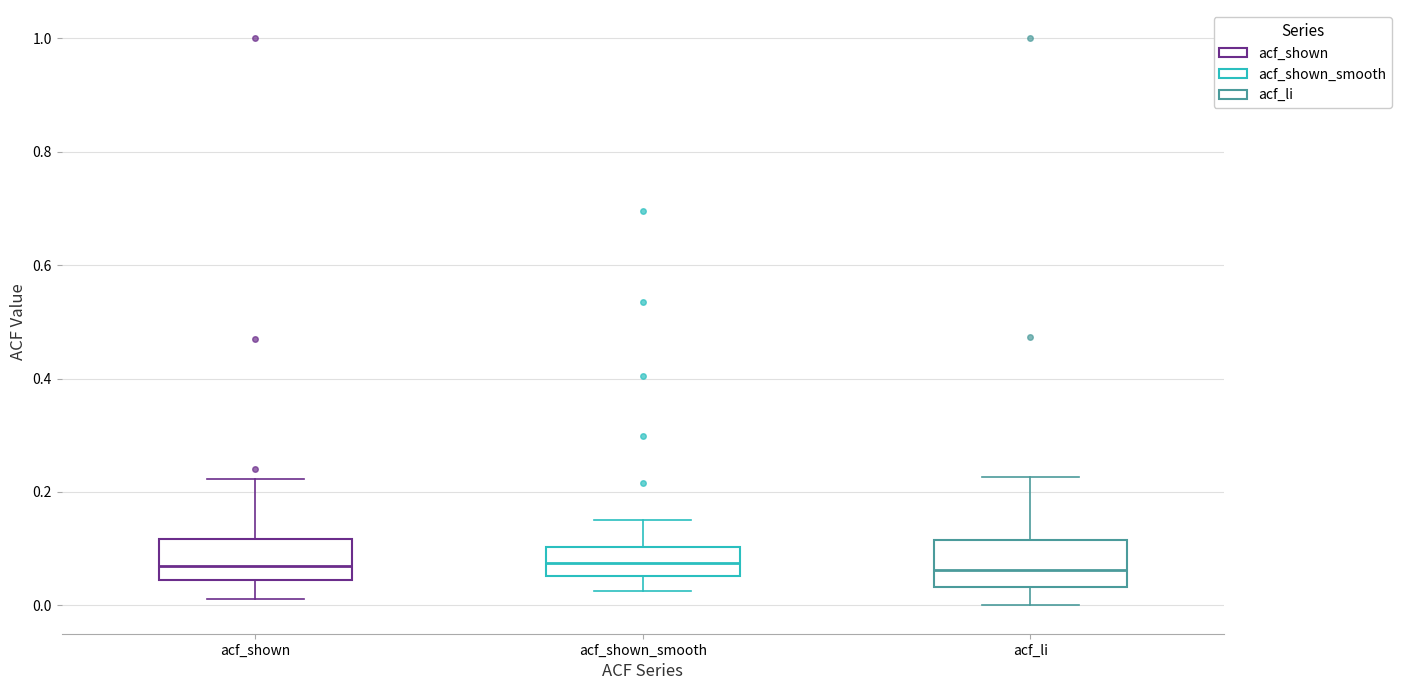

Reading left to right, read every box against the y-axis: the position of its median line, the range the box covers, and the ends of its whiskers. The values are not printed on the chart, so give them approximately, as read against the axis.

acf_shown: median 0.06, box 0.04 to 0.12, whiskers 0.02 to 0.22
acf_shown_smooth: median 0.08, box 0.06 to 0.10, whiskers 0.02 to 0.16
acf_li: median 0.06, box 0.04 to 0.12, whiskers 0.00 to 0.22